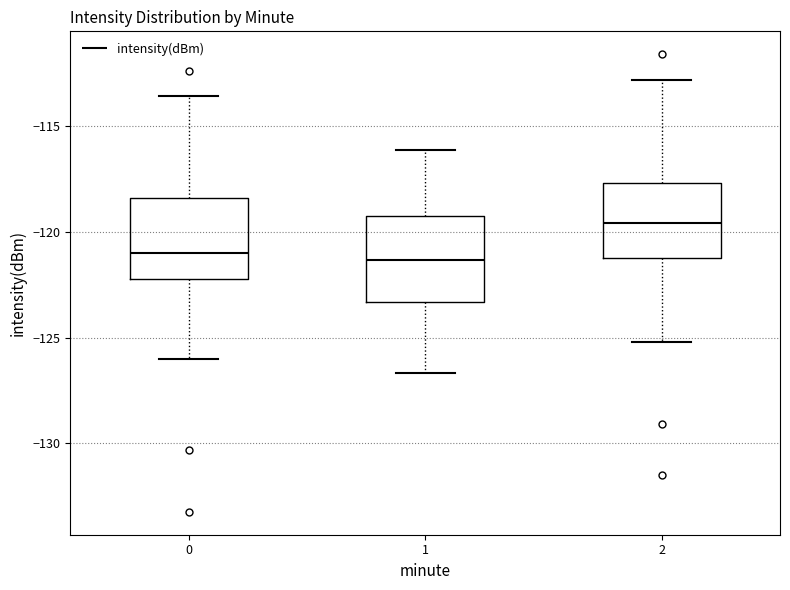

Reading left to right, transcribe this box plot: for each box, give where its median line is, the range the box spans, and where its two whiskers end, as read against the y-axis. The values are not printed on the chart, so give them approximately, as read against the axis.

0: median -121.0, box -122.0 to -118.5, whiskers -126.0 to -113.5
1: median -121.5, box -123.5 to -119.0, whiskers -126.5 to -116.0
2: median -119.5, box -121.0 to -117.5, whiskers -125.0 to -113.0